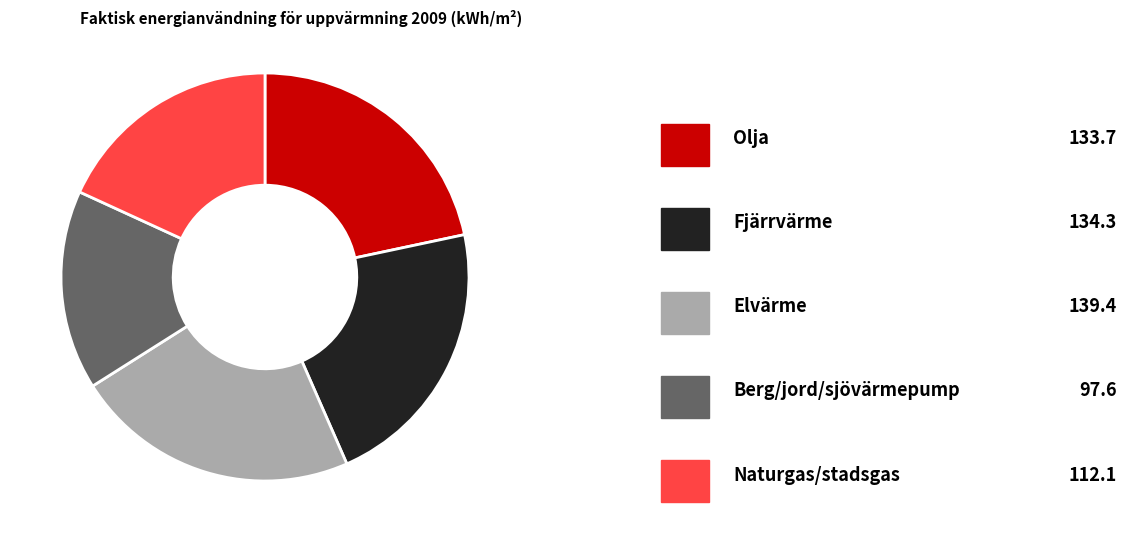

Is there any slice that represents more than half of the pie?

No